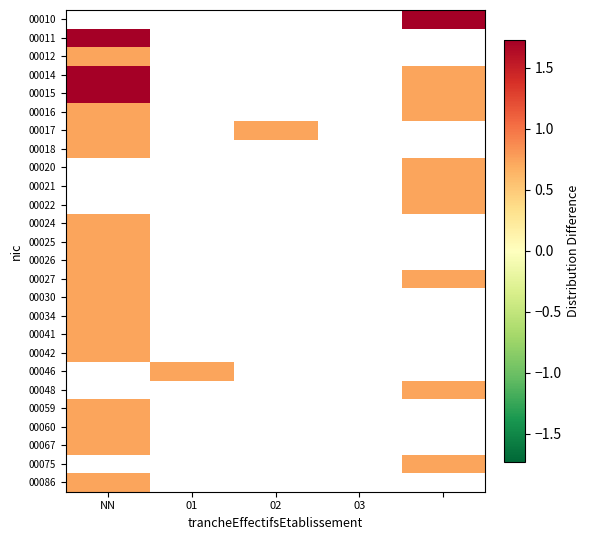

At 02, list the series in order from smallest to largest.

00010, 00011, 00012, 00014, 00015, 00016, 00017, 00018, 00020, 00021, 00022, 00024, 00025, 00026, 00027, 00030, 00034, 00041, 00042, 00046, 00048, 00059, 00060, 00067, 00075, 00086